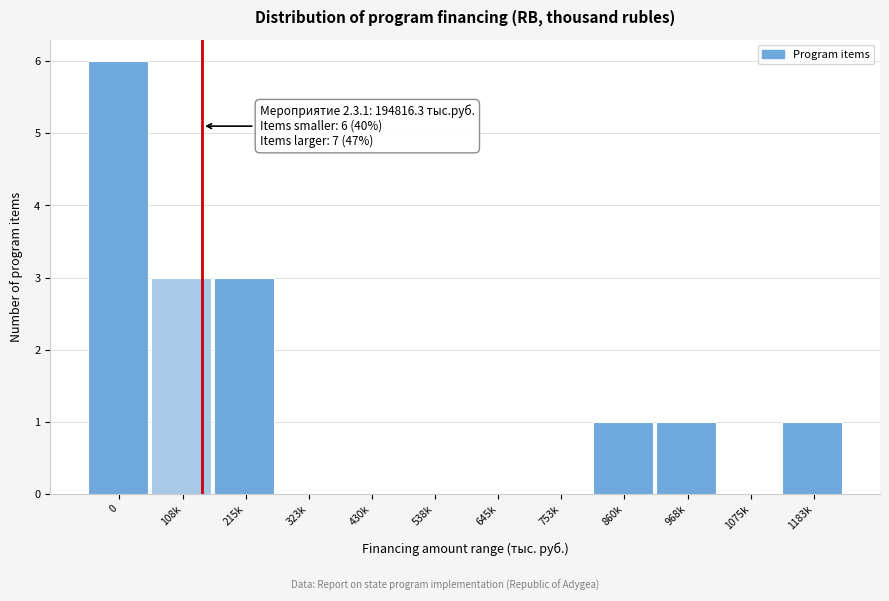

Reading left to right, list all the values displayed in this chart.

0=6	108k=3	215k=3	323k=0	430k=0	538k=0	645k=0	753k=0	860k=1	968k=1	1075k=0	1183k=1